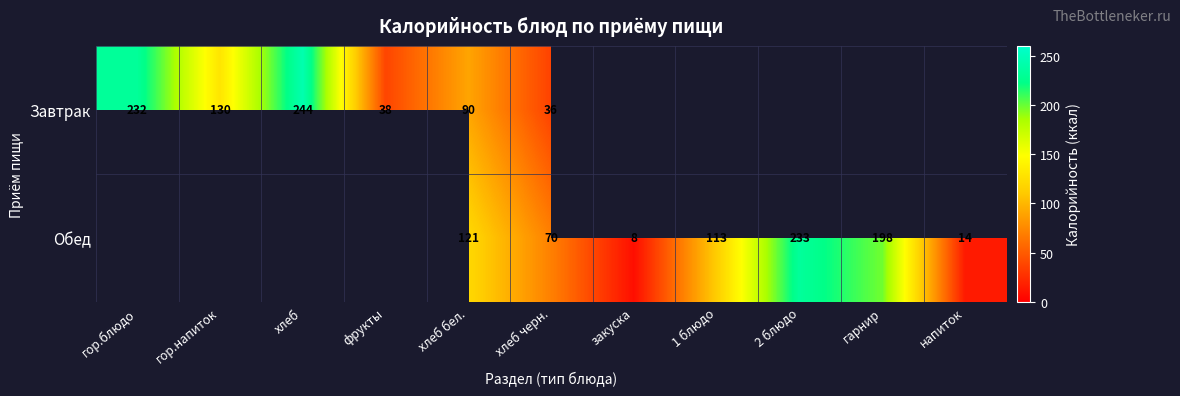

What is the difference between the highest and lowest values at хлеб бел.?

31